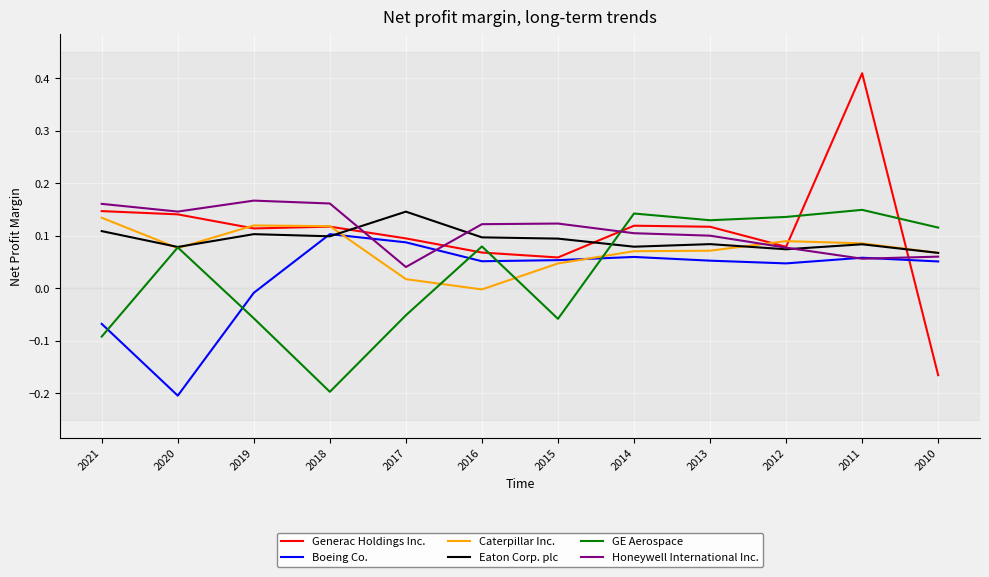

The Honeywell International Inc. series shows 0.1 at 2016. True or false?

True